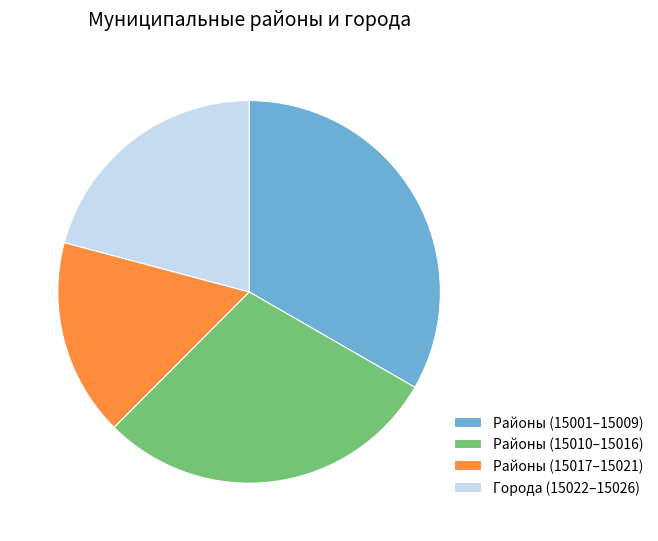

Which slice is the smallest?

Районы (15017–15021)